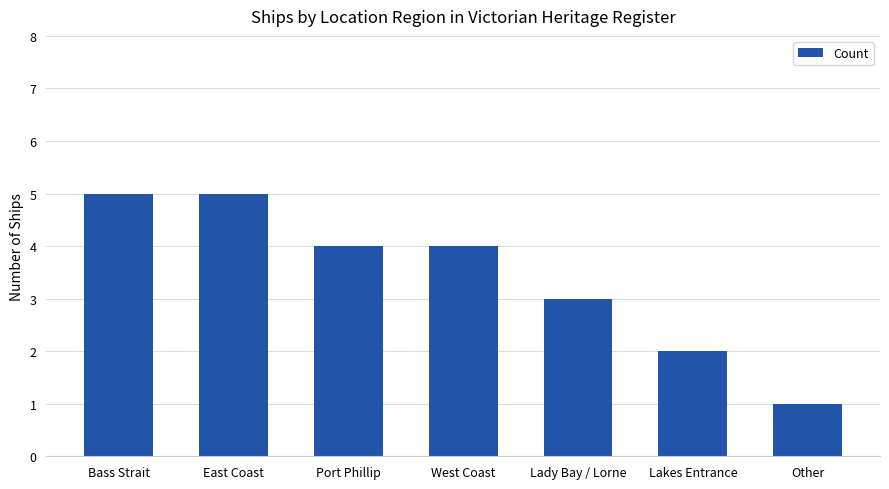

What position from the right is Other?

1